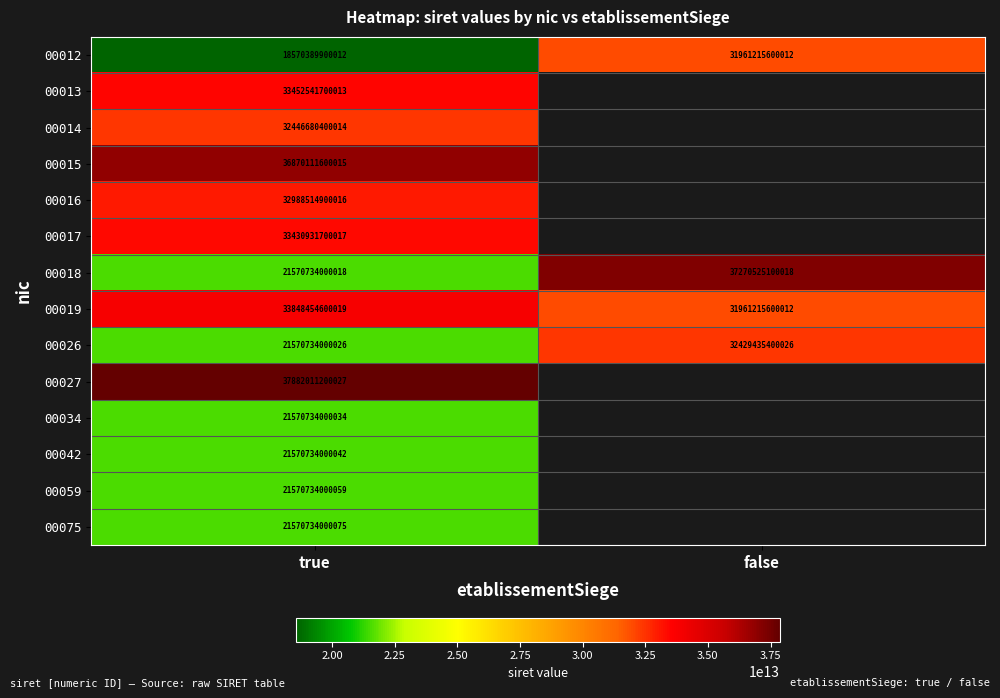

True or false: 00019 has a value of 54894091452010.1 at false.

False